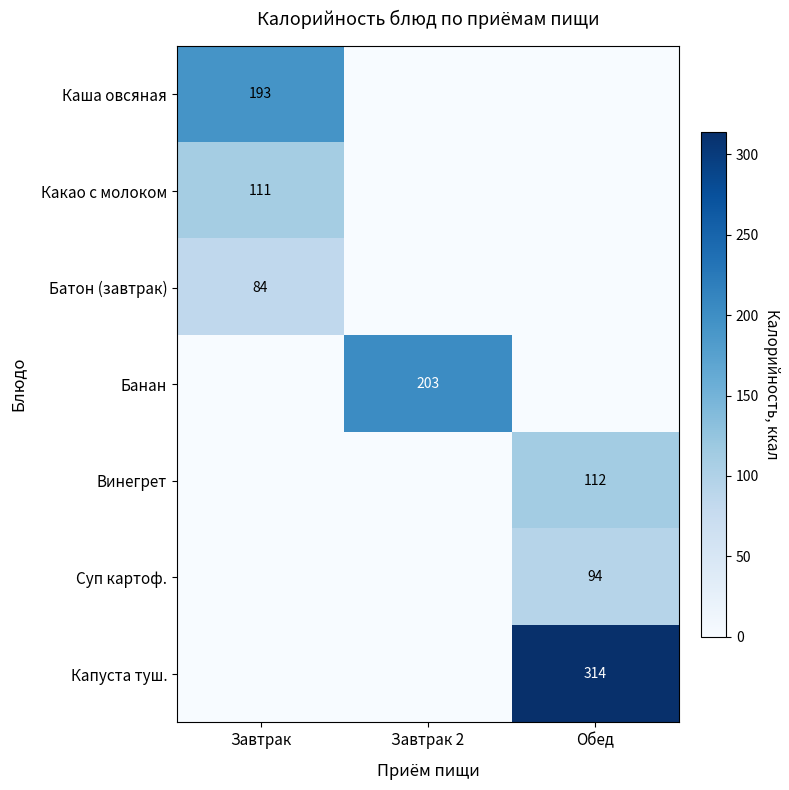

True or false: Банан has a value of 111 at Завтрак 2.

False